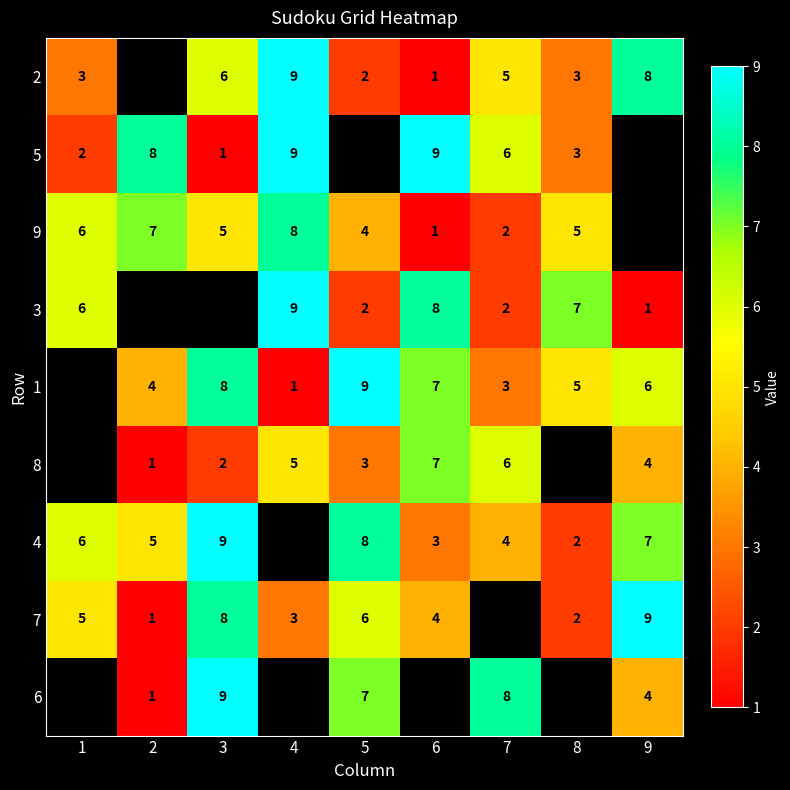

The 3 series shows 0 at 9. True or false?

False